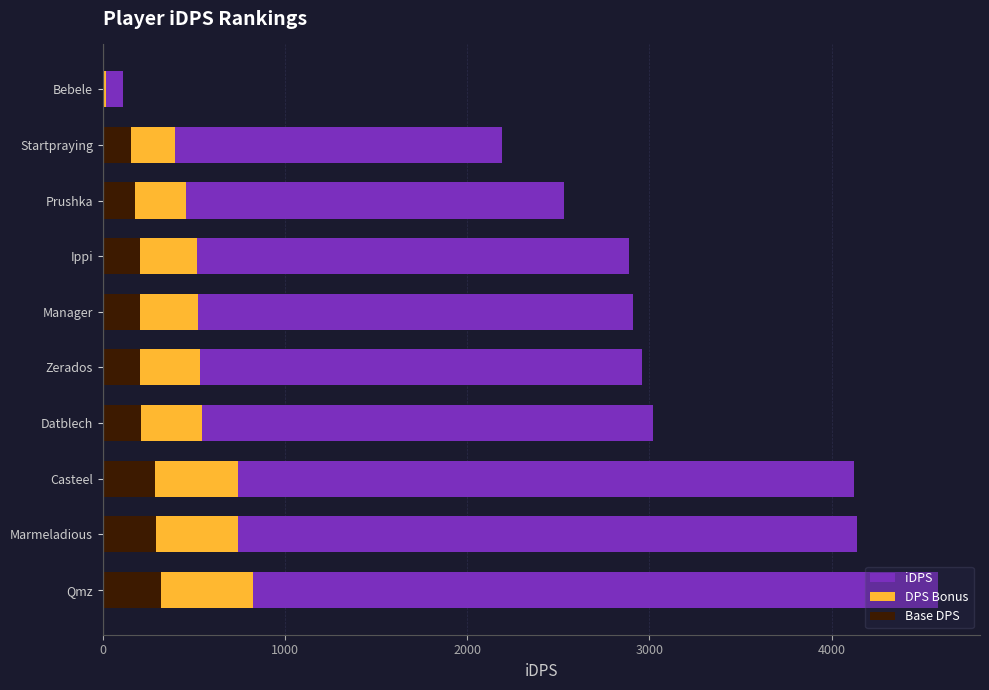

Between Bebele and Ippi, which is larger?

Ippi